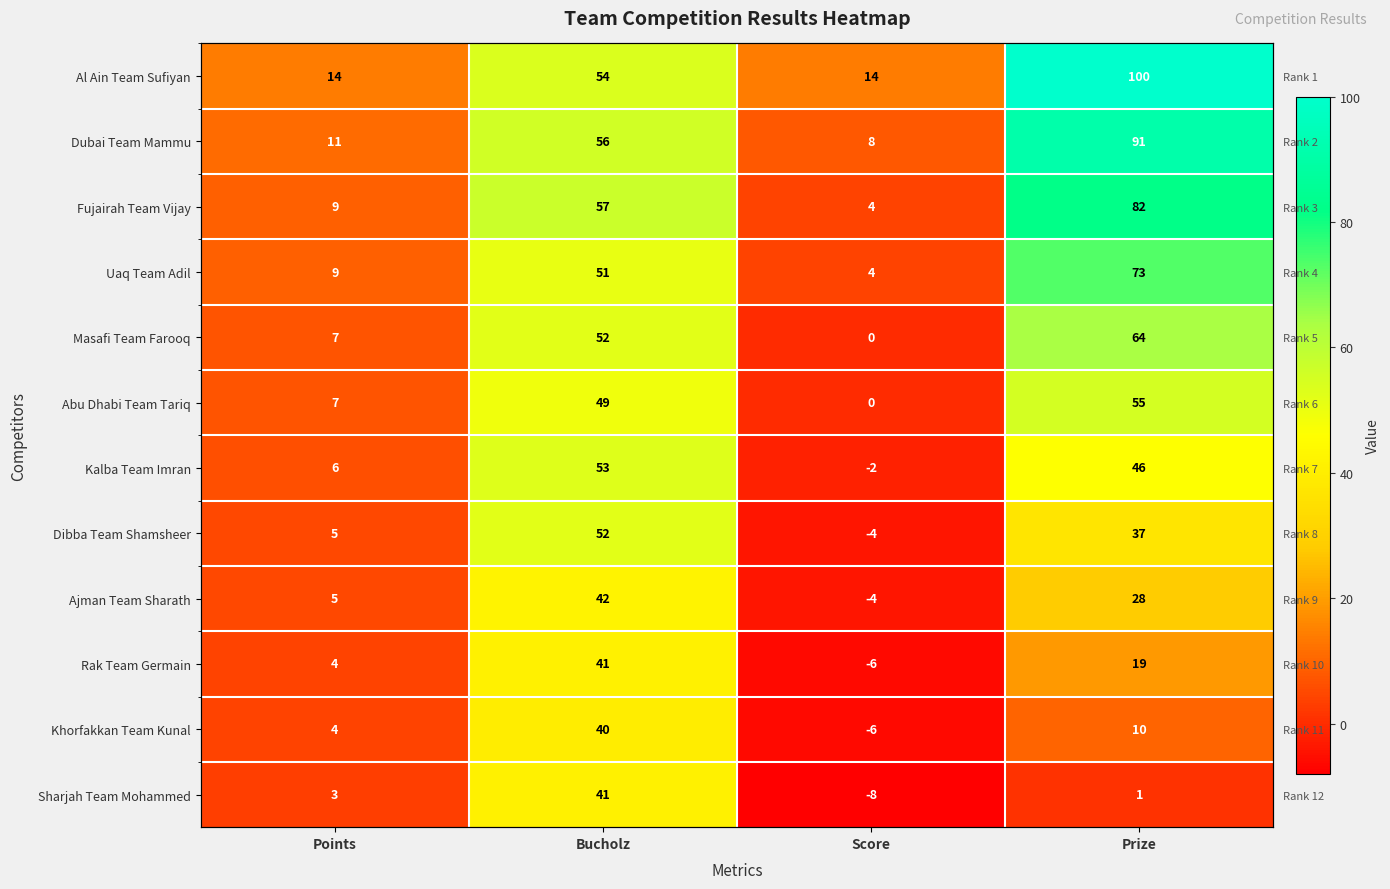

Which category has the lowest value in the Al Ain Team Sufiyan series?

Points